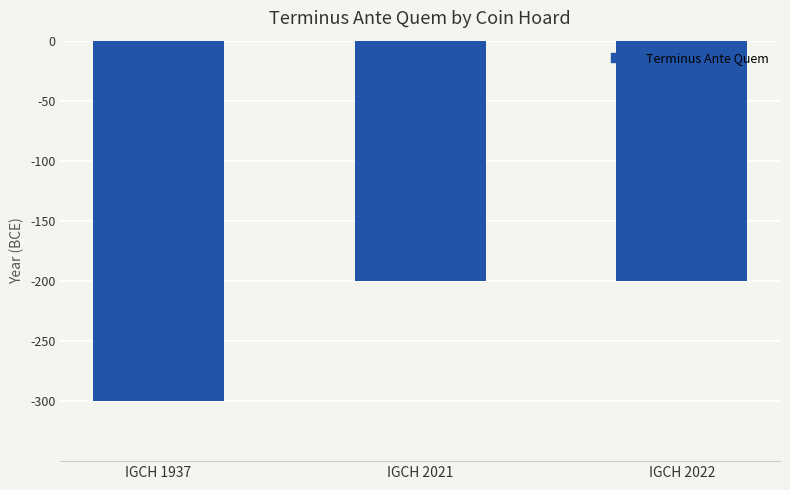

How many values are between -300 and -200?

3